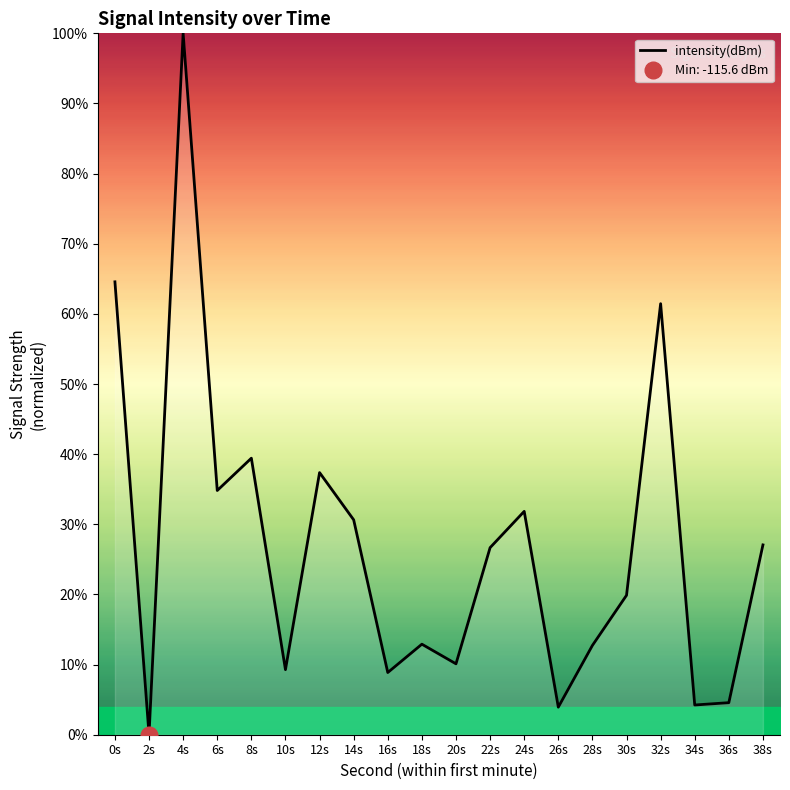

The value at 10s is 9.3. True or false?

True